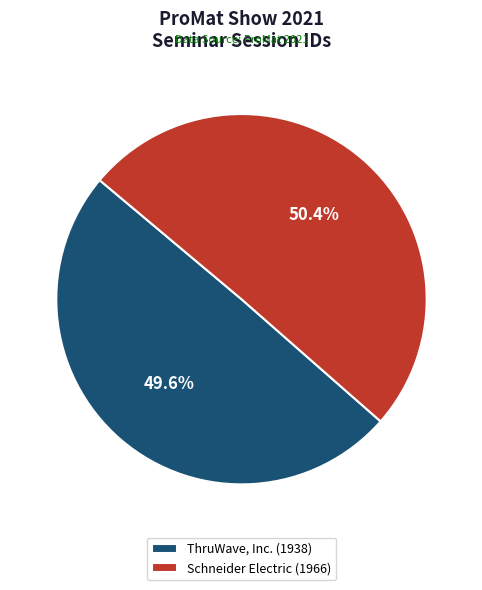

Which category accounts for the majority?

Schneider Electric (1966)